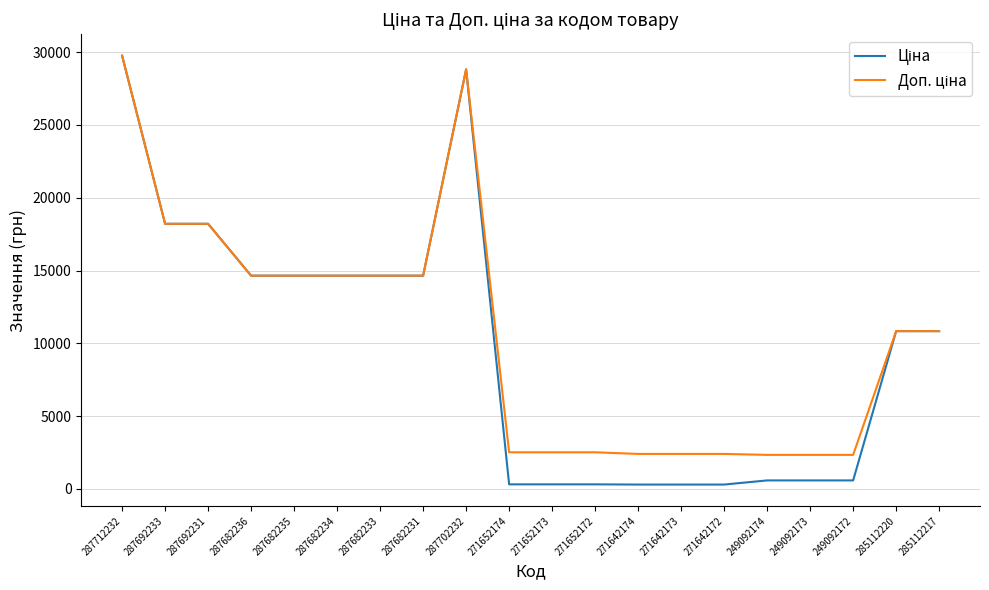

At which category is the sum across all series the highest?

287712232